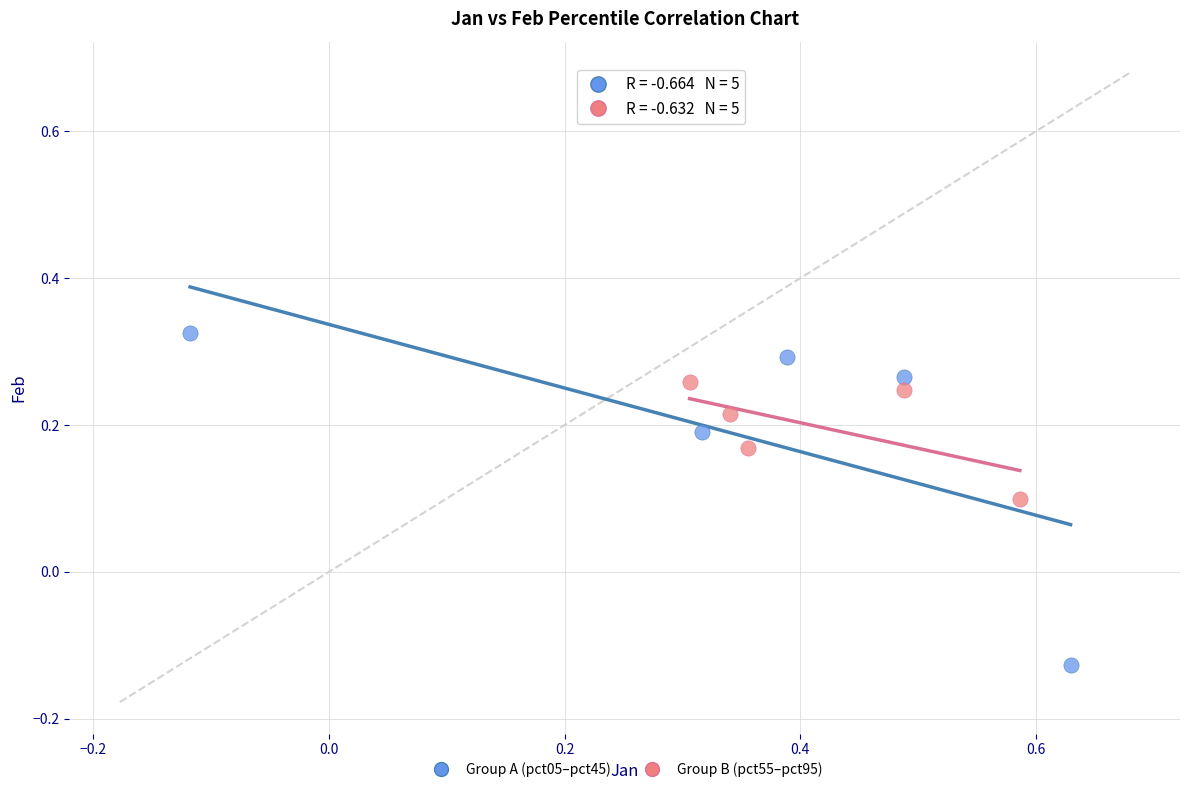

Which series reaches the minimum Y coordinate?

Group A (pct05–pct45)